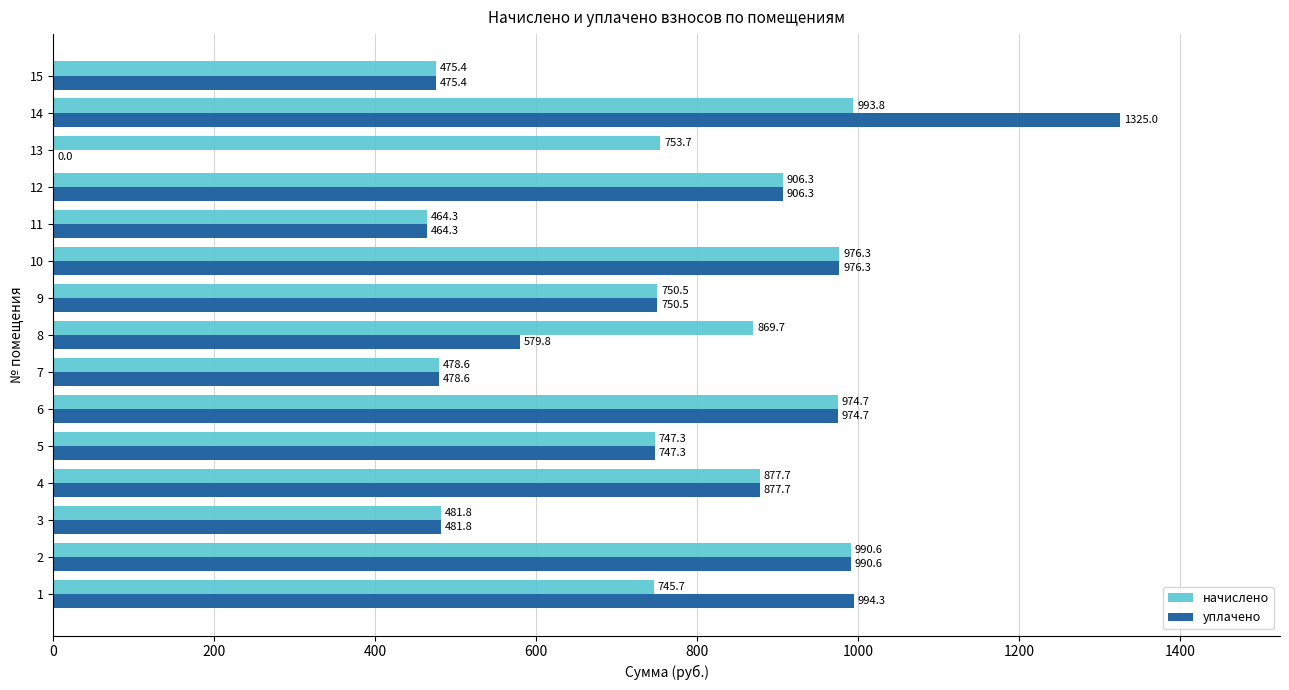

How many series are shown in this chart?

2